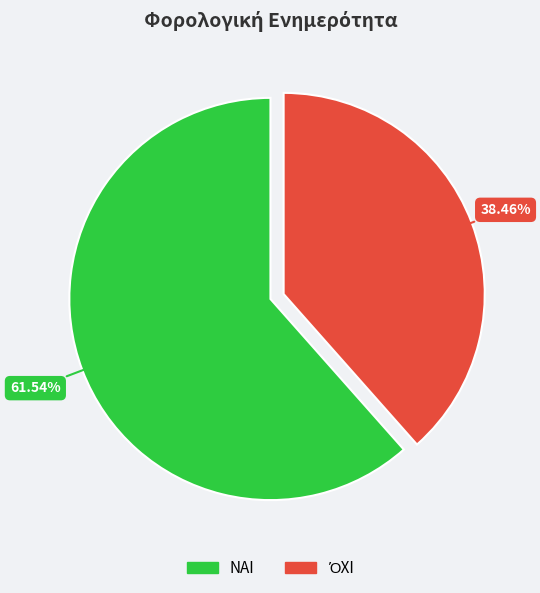

Does ΝΑΙ account for over 50% of the chart?

Yes